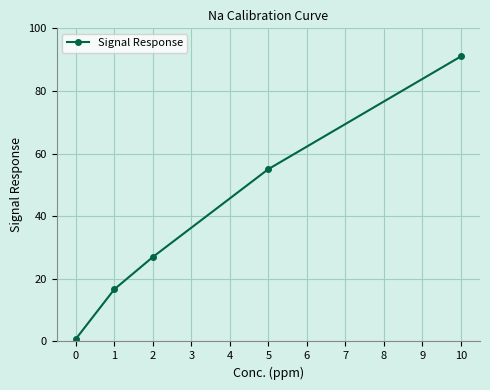

What is the sum of all values?

190.5